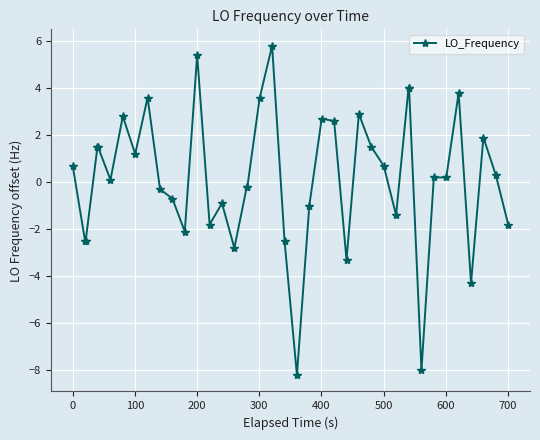

Does the chart have visible grid lines?

Yes